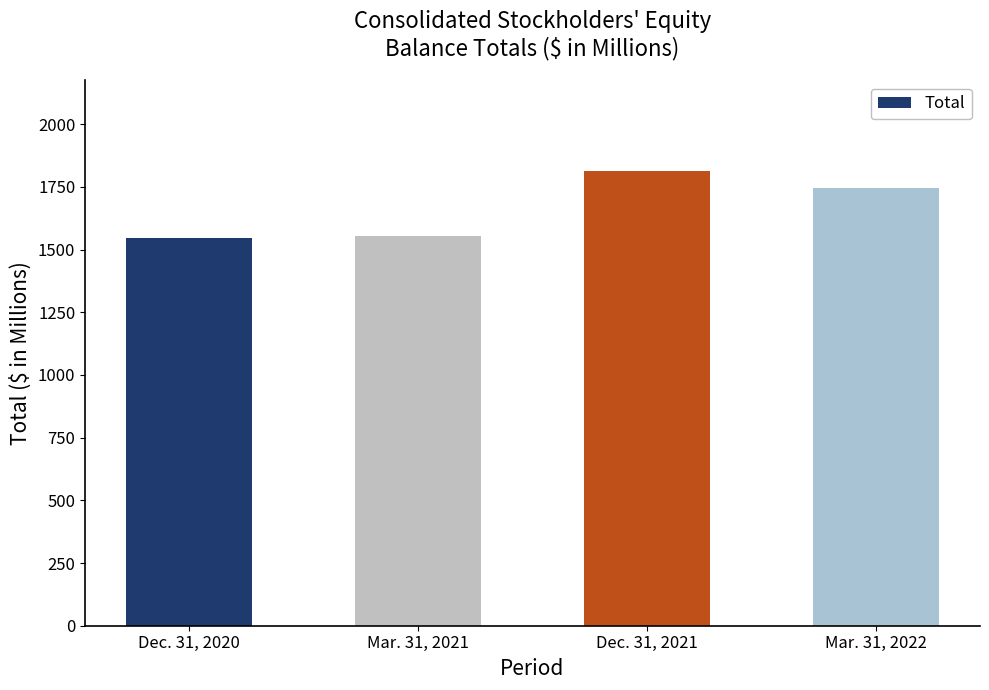

Rank the categories by value from highest to lowest.

Dec. 31, 2021, Mar. 31, 2022, Mar. 31, 2021, Dec. 31, 2020